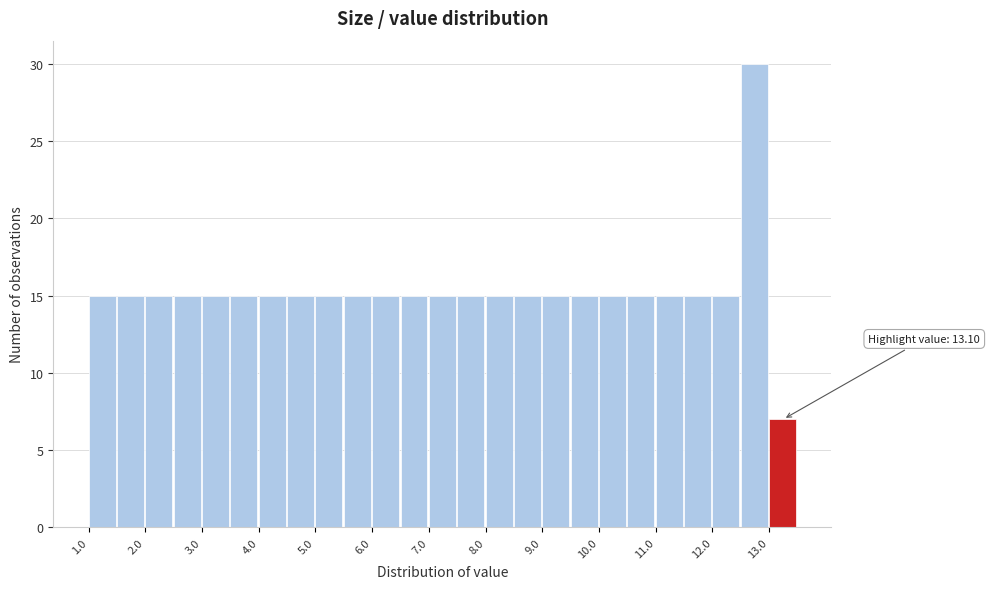

Over which range of the x-axis is the bar tallest?

12.5 to 13.0